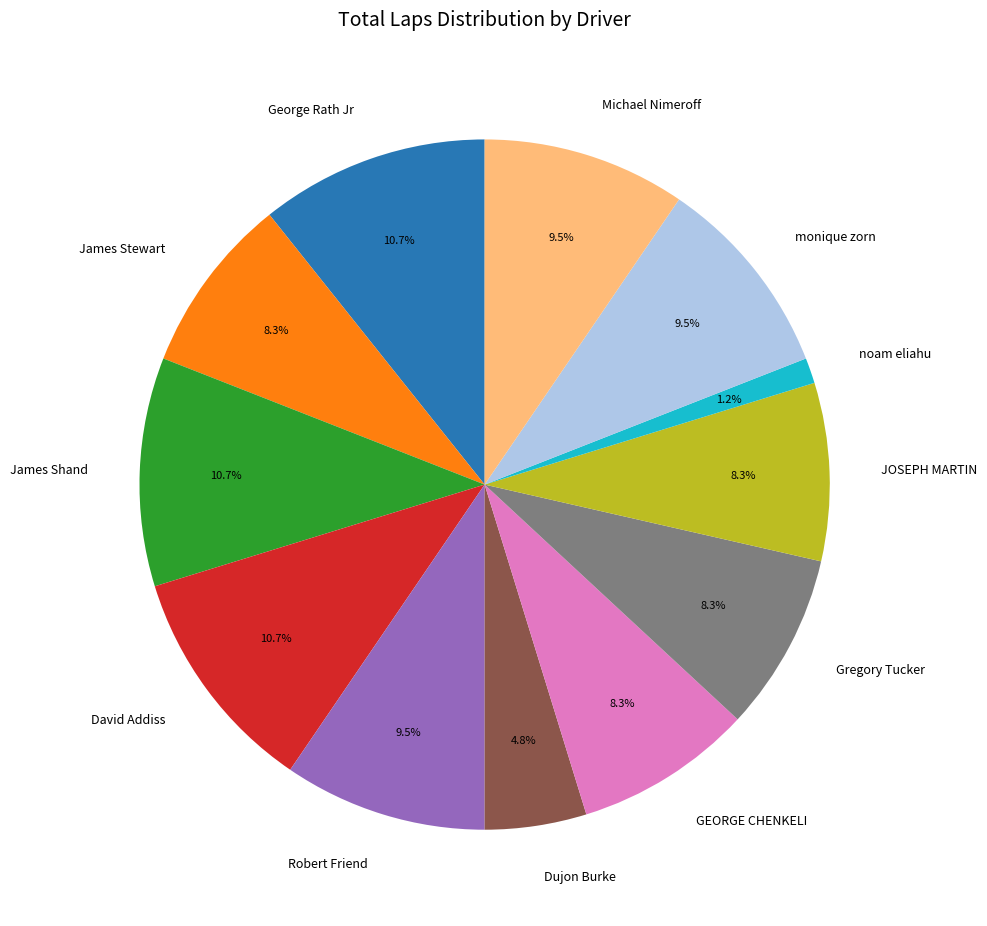

Is it true that James Shand is 11% of the pie?

True